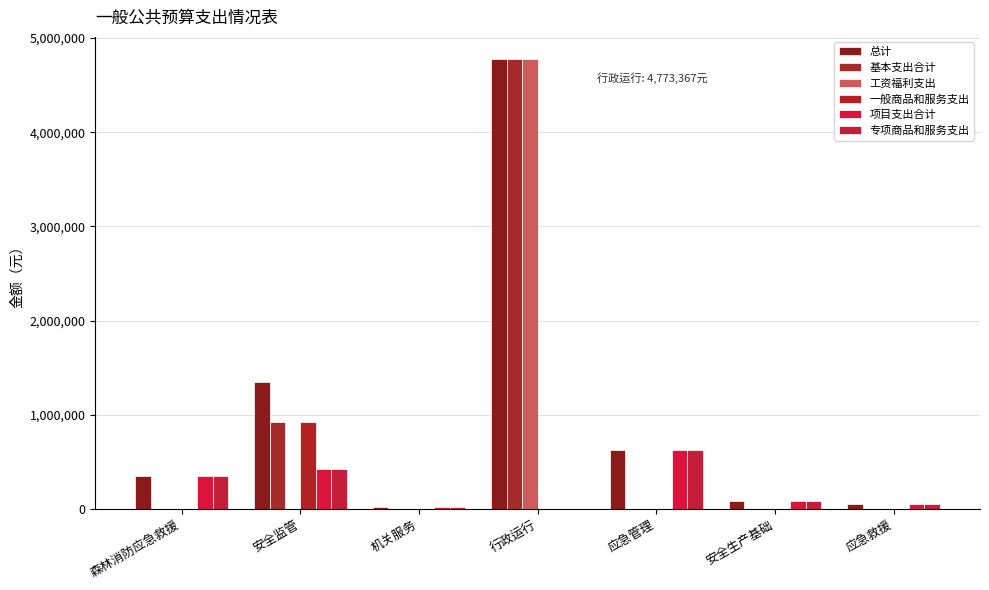

How many distinct data groups are displayed?

6